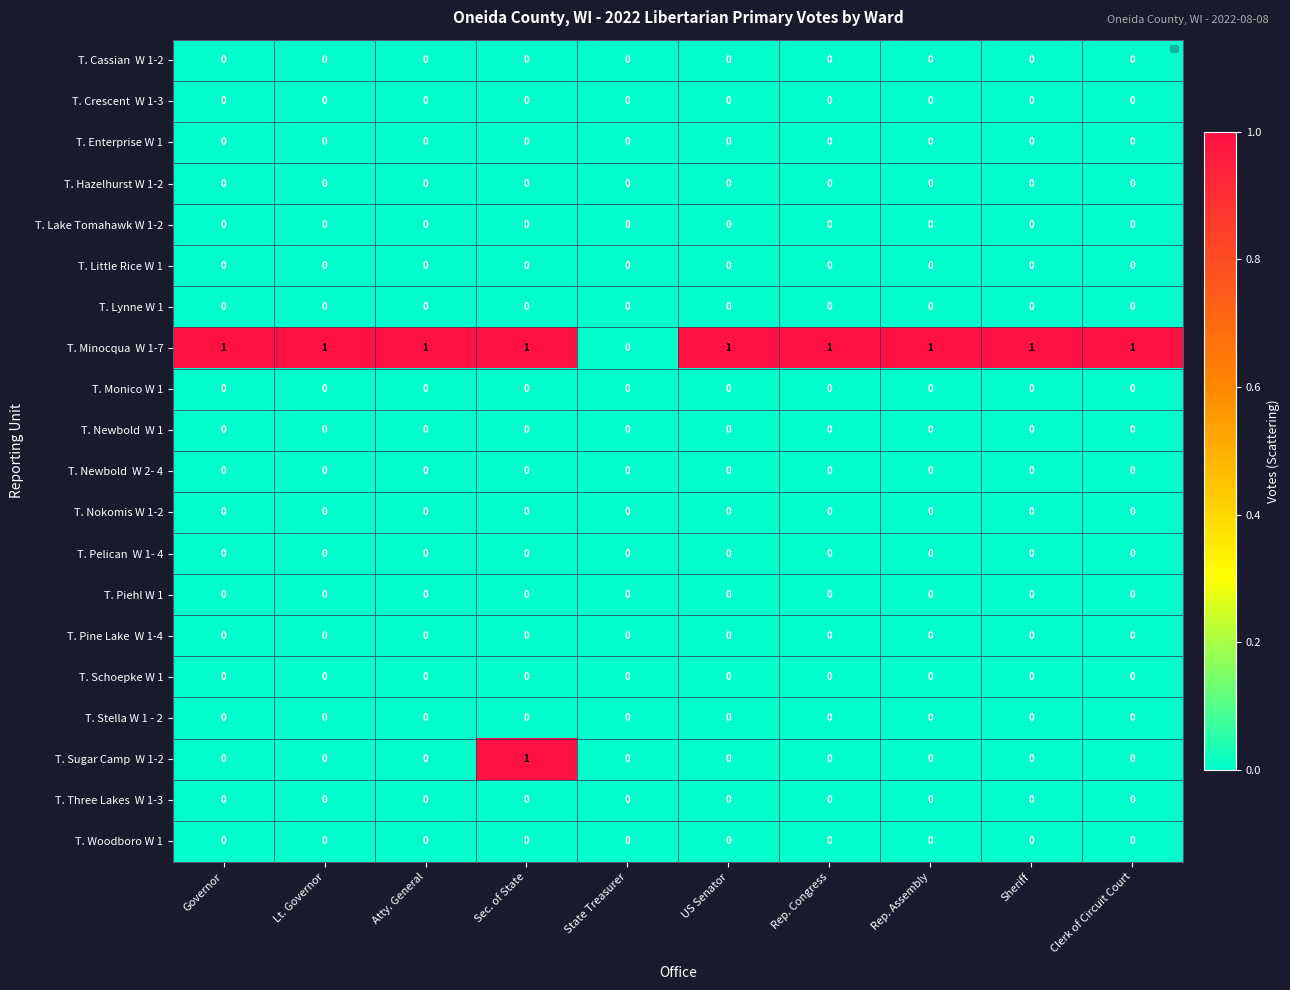

The T. Woodboro W 1 series shows 0 at Governor. True or false?

True